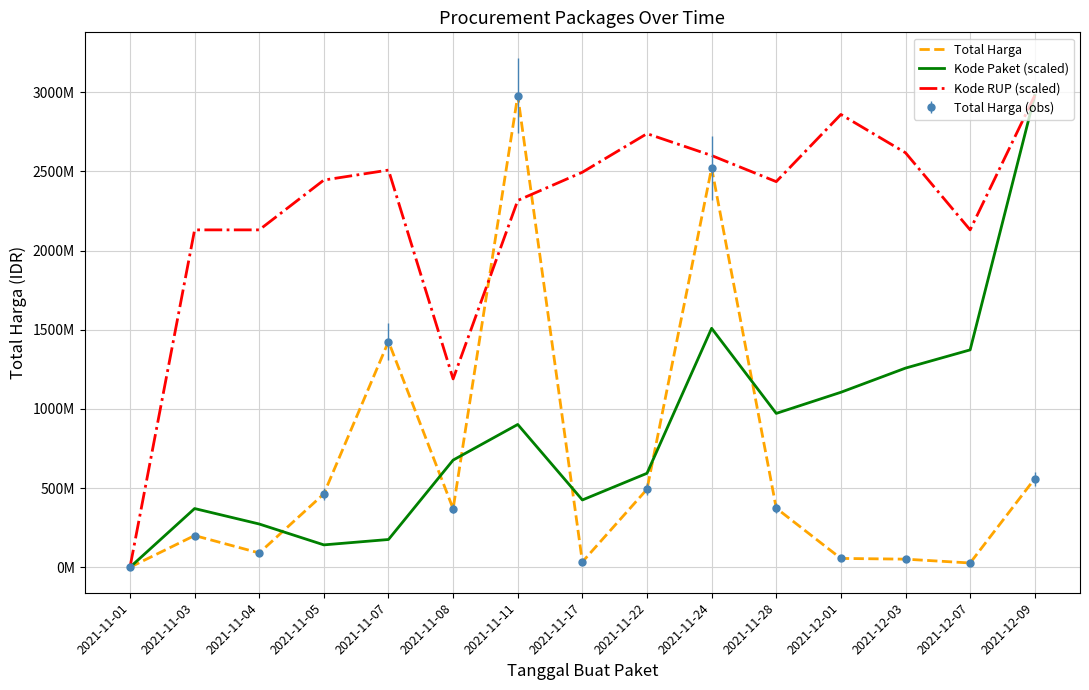

At which label is Kode Paket (scaled) closest to 1489667820?

2021-11-24